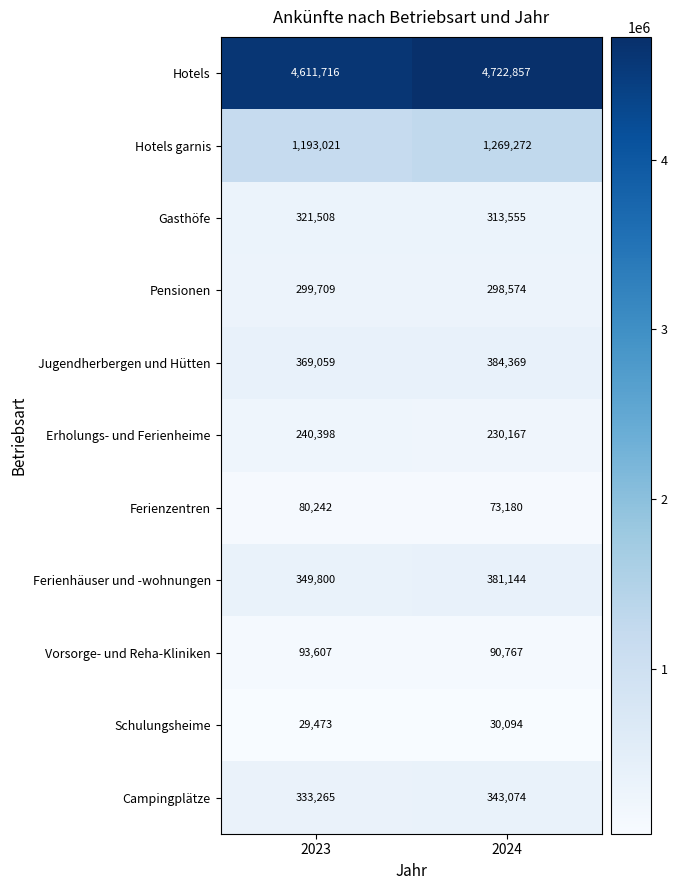

At how many categories does at least one series exceed 712581?

2